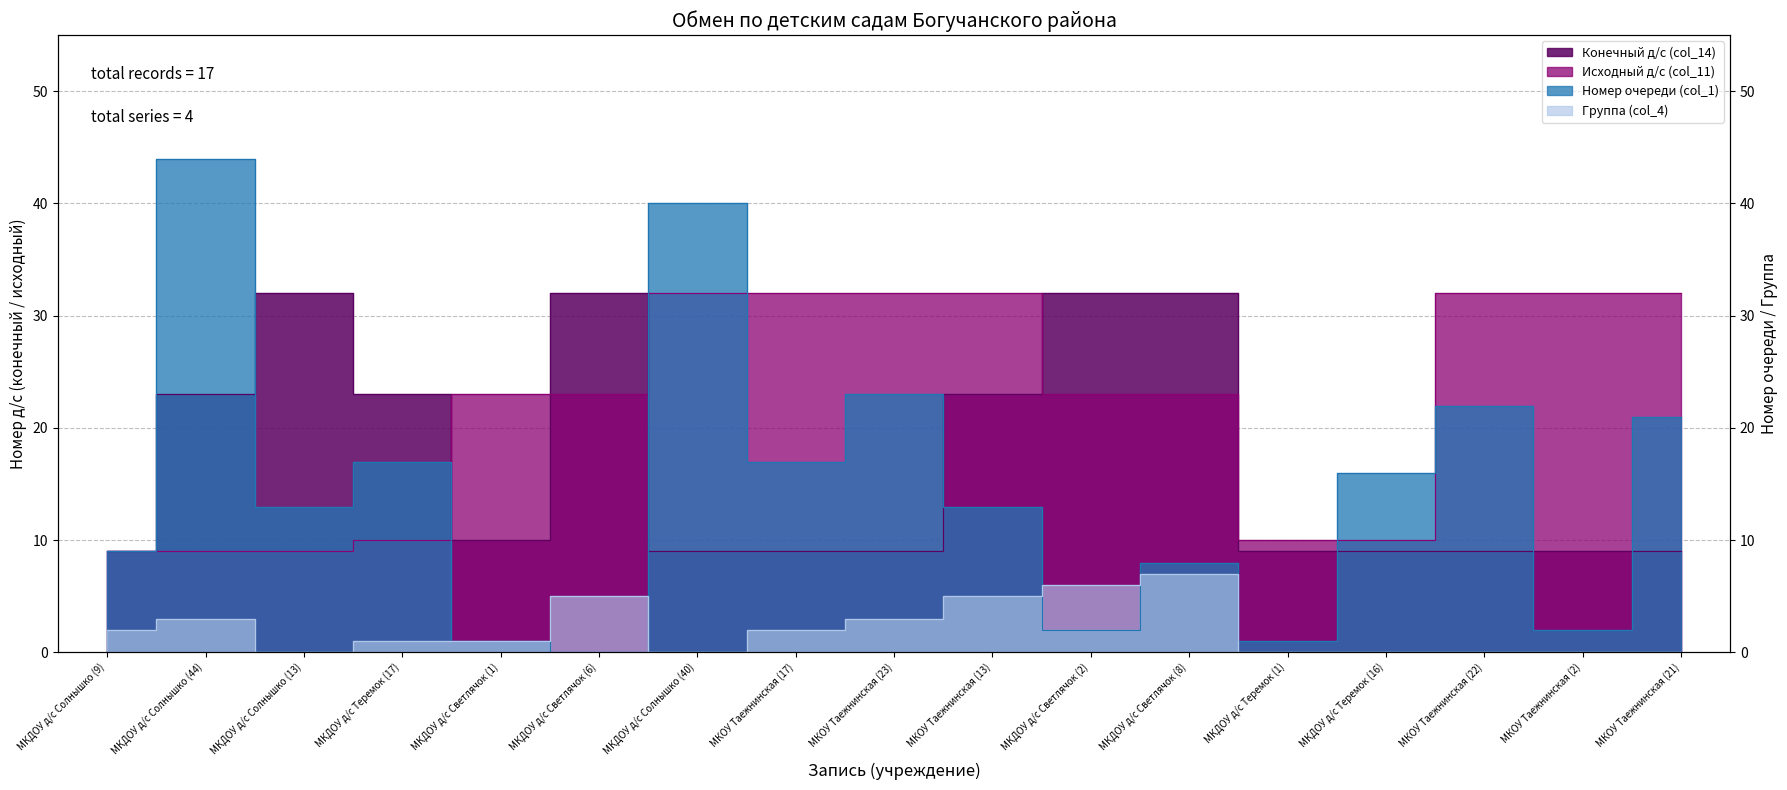

What is the greatest value displayed?

44